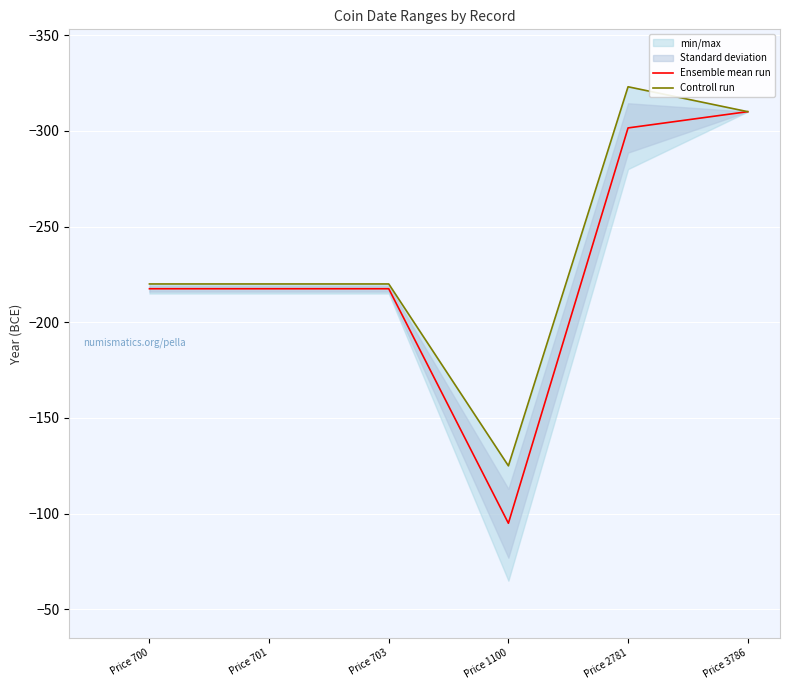

Between Price 703 and Price 1100, which series saw the biggest shift?

Ensemble mean run